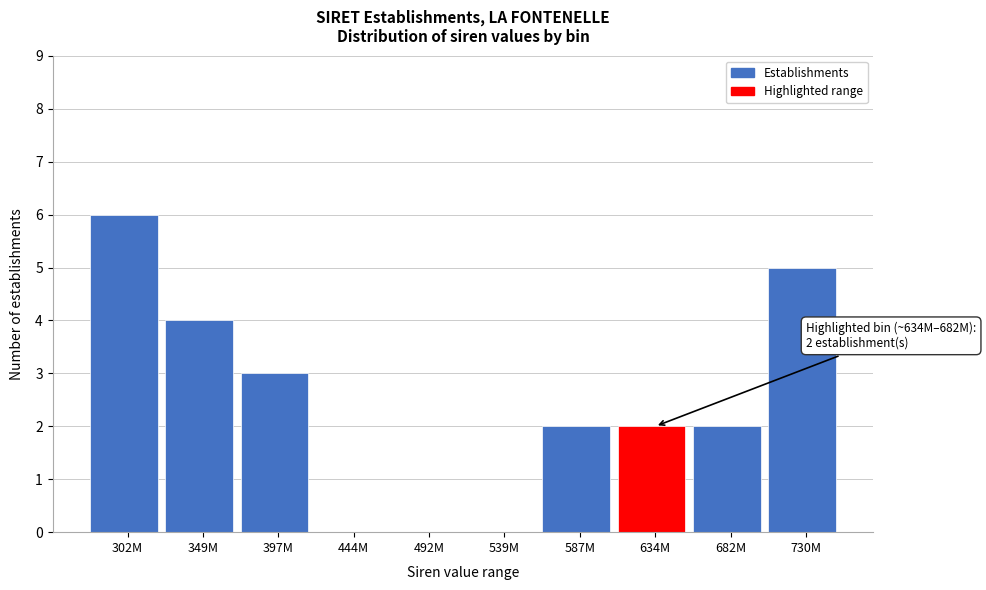

Reading left to right, transcribe all the data shown in this chart.

302M=6	349M=4	397M=3	444M=0	492M=0	539M=0	587M=2	634M=2	682M=2	730M=5